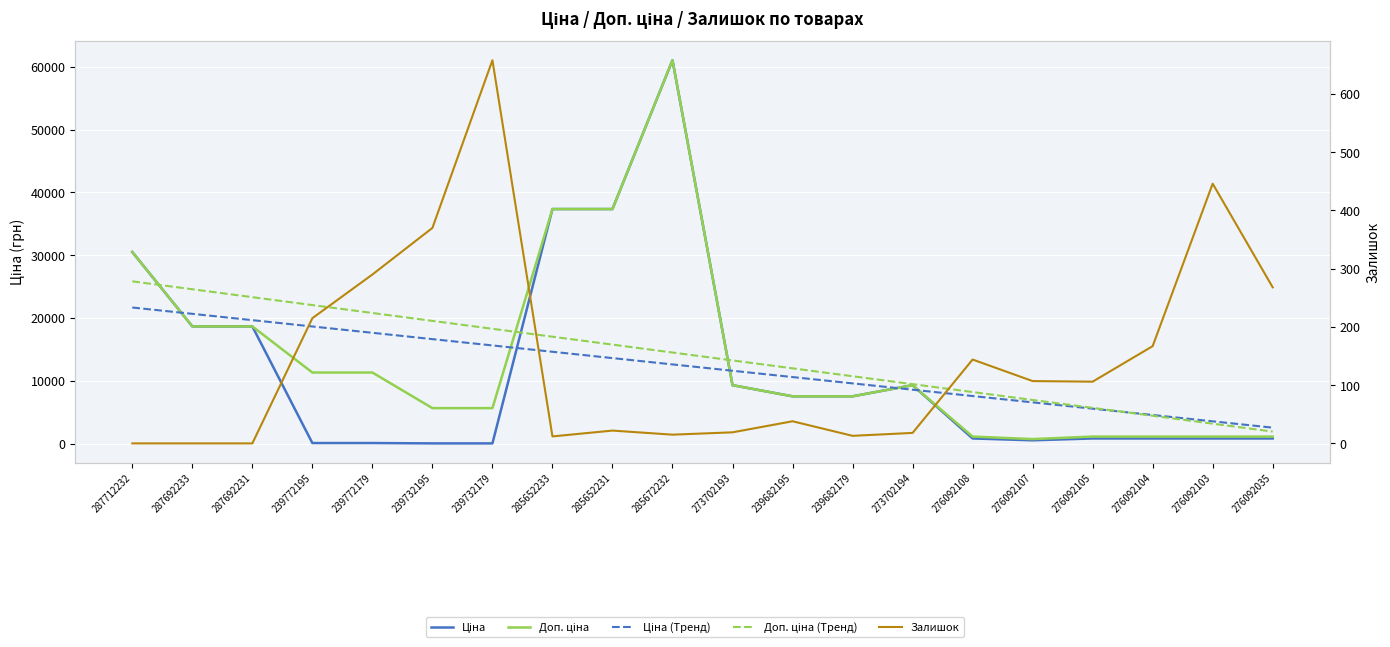

At how many categories does at least one series exceed 9128?

14